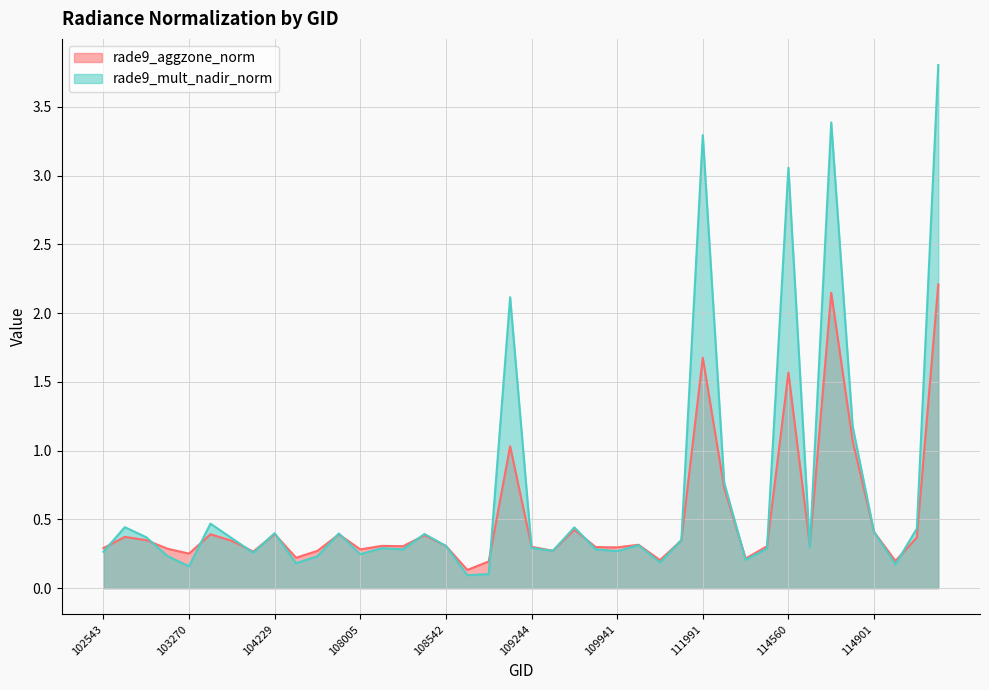

At how many categories does at least one series exceed 1?

6